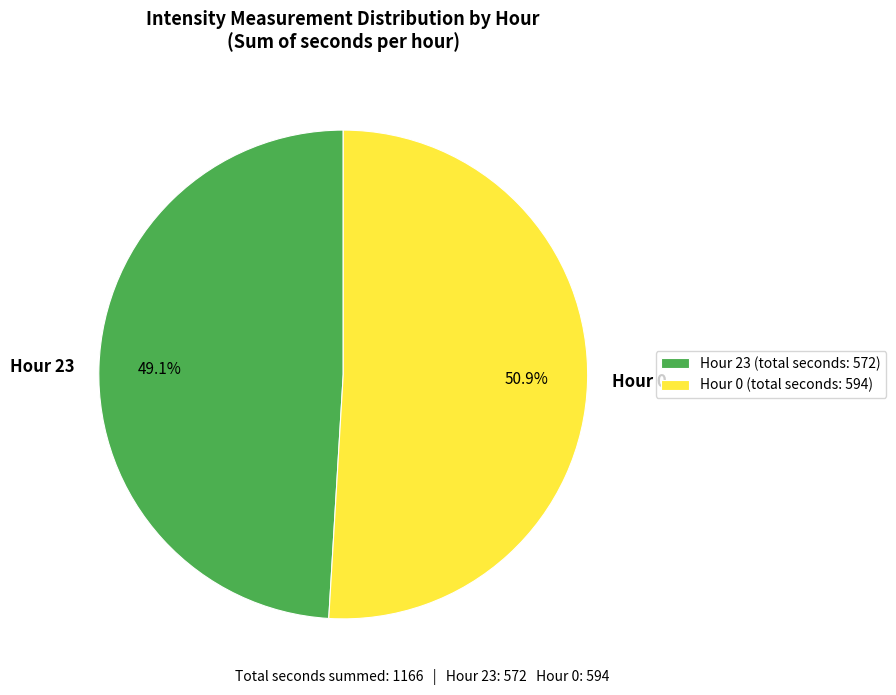

What is the ratio of the value at Hour 23 to the value at Hour 0?

1.0